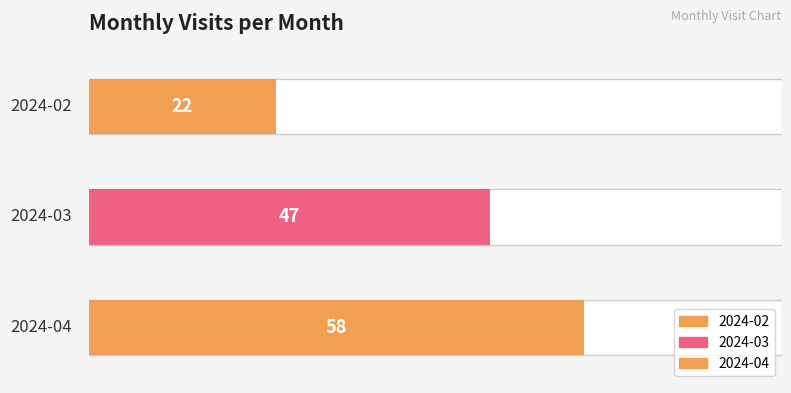

What is the minimum value shown in the chart?

22